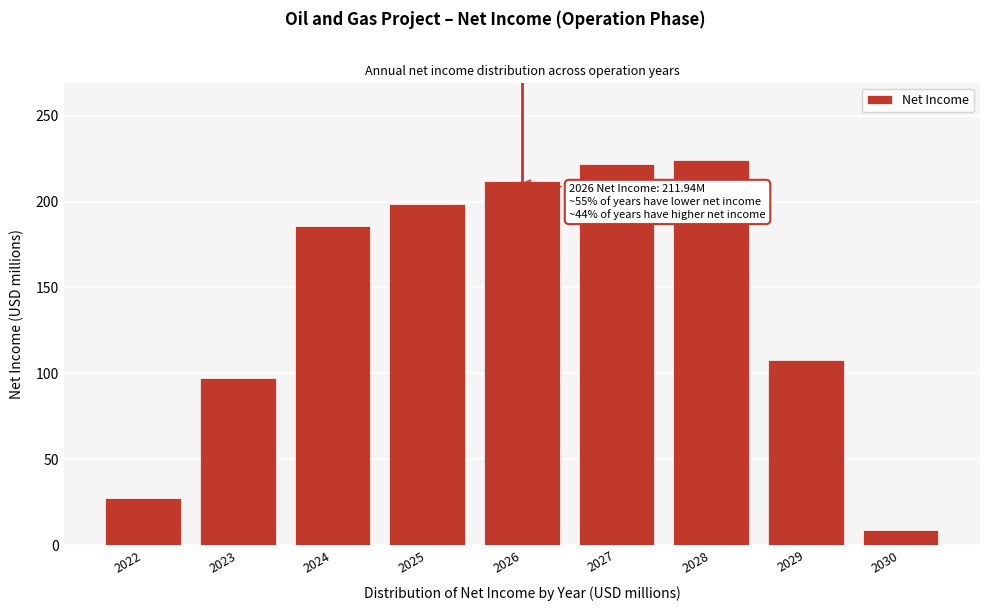

Reading left to right, list all the values displayed in this chart.

2022=27.1	2023=97.4	2024=186.1	2025=198.7	2026=211.9	2027=221.7	2028=224.3	2029=108.0	2030=8.6